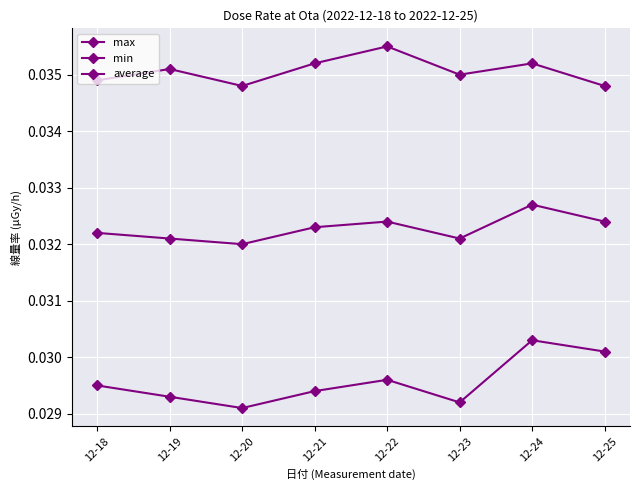

How many data points does each series have?

8